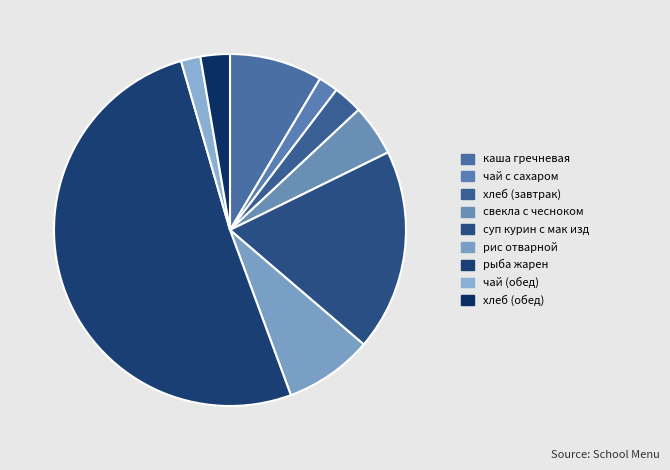

How many slices are in this pie chart?

9